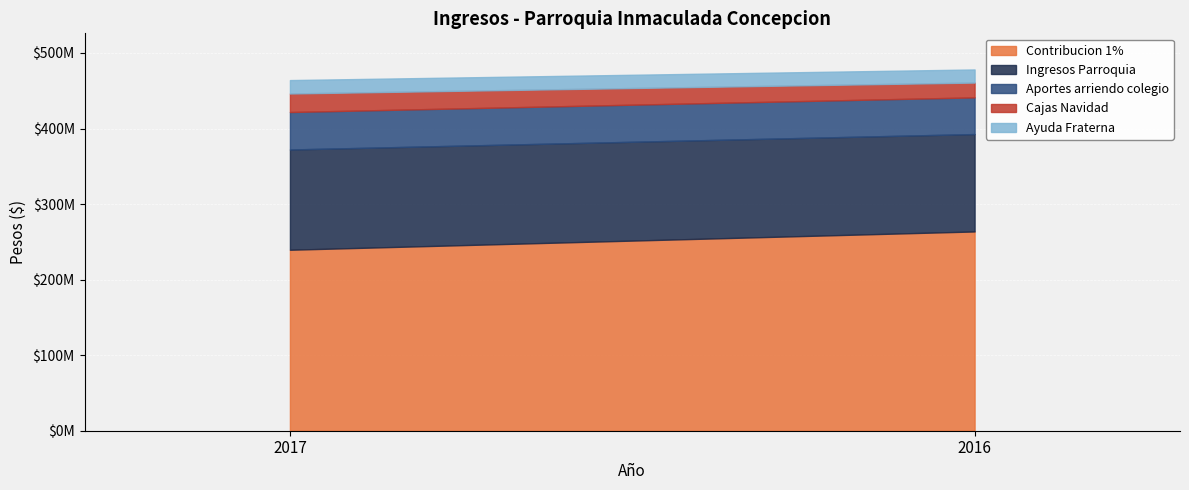

Which series has the largest total across all categories?

Contribucion 1%